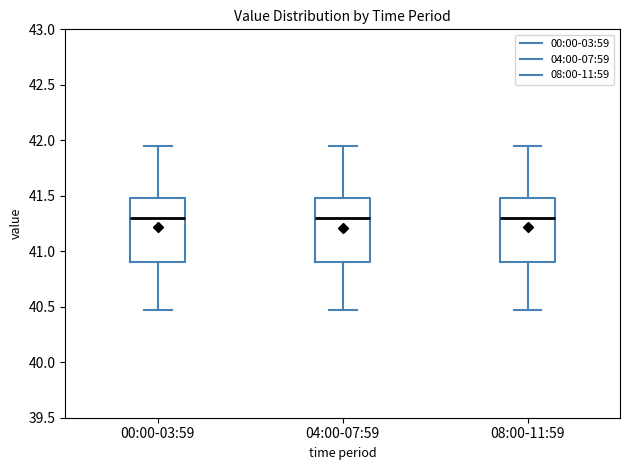

Reading left to right, transcribe this box plot: for each box, give where its median line is, the range the box spans, and where its two whiskers end, as read against the y-axis. The values are not printed on the chart, so give them approximately, as read against the axis.

00:00-03:59: median 41.30, box 40.90 to 41.50, whiskers 40.45 to 41.95
04:00-07:59: median 41.30, box 40.90 to 41.50, whiskers 40.45 to 41.95
08:00-11:59: median 41.30, box 40.90 to 41.50, whiskers 40.45 to 41.95